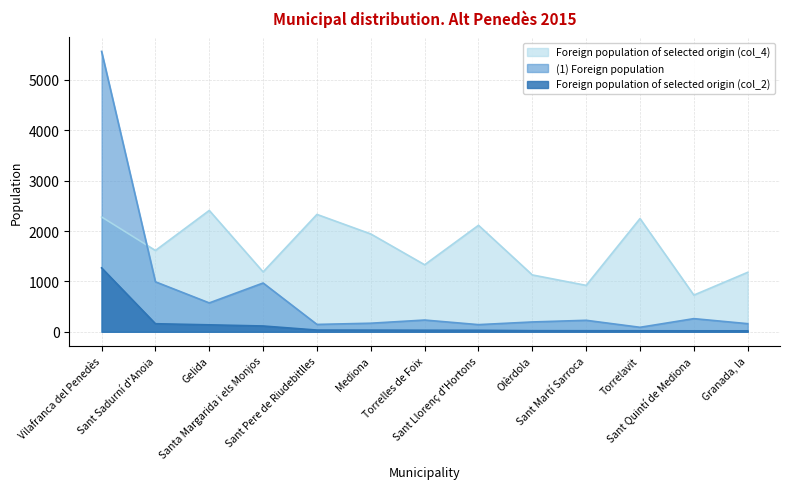

The (1) Foreign population series shows 195 at Olèrdola. True or false?

True